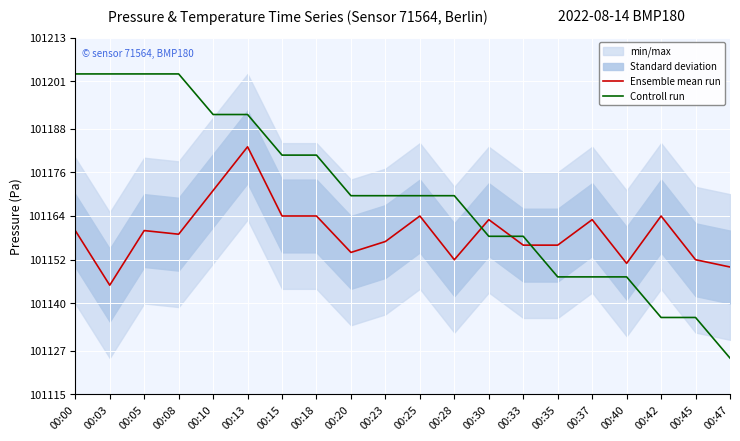

How many data points in Ensemble mean run are above 101160?

8